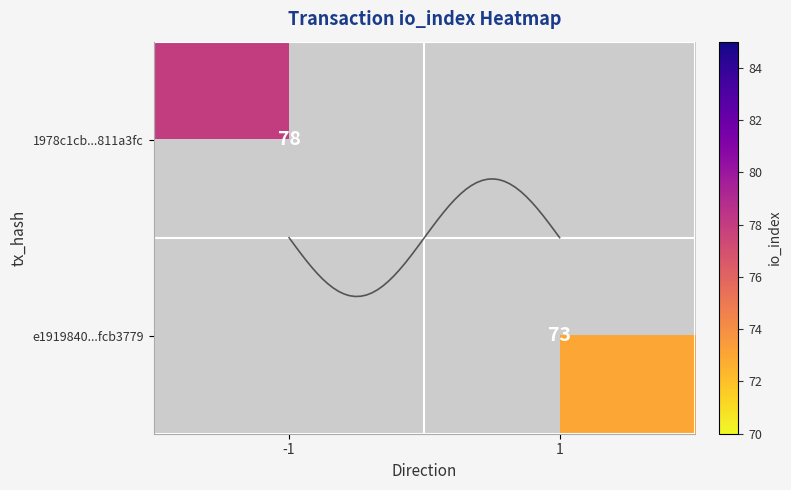

Rank the series by their maximum value, from highest to lowest.

1978c1cb...811a3fc, e1919840...fcb3779